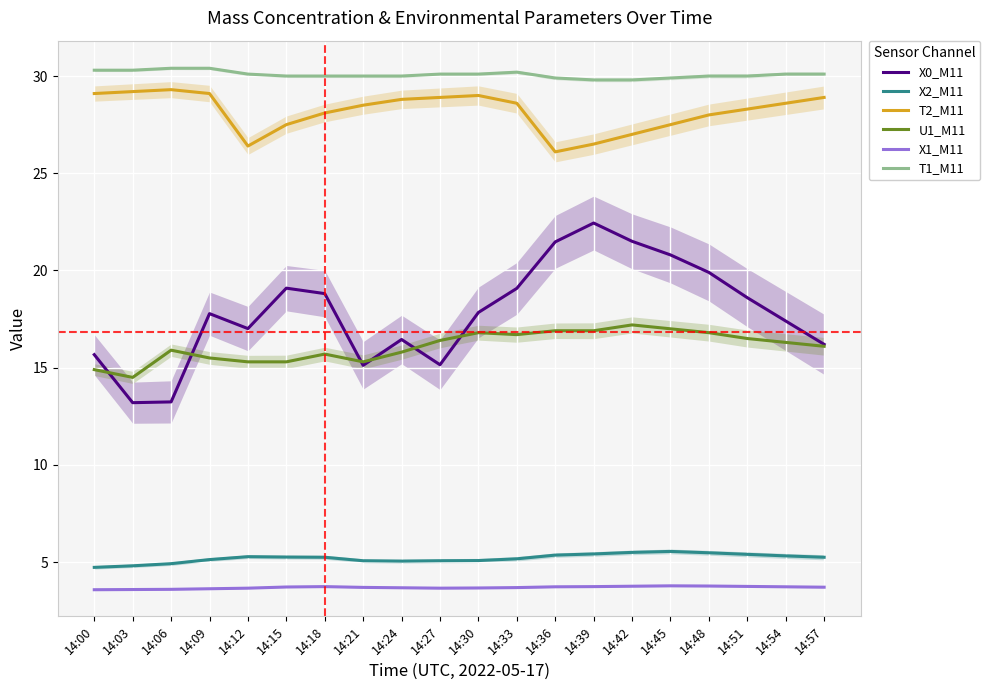

What is the difference between the second highest and second lowest values in the U1_M11 series?

2.1